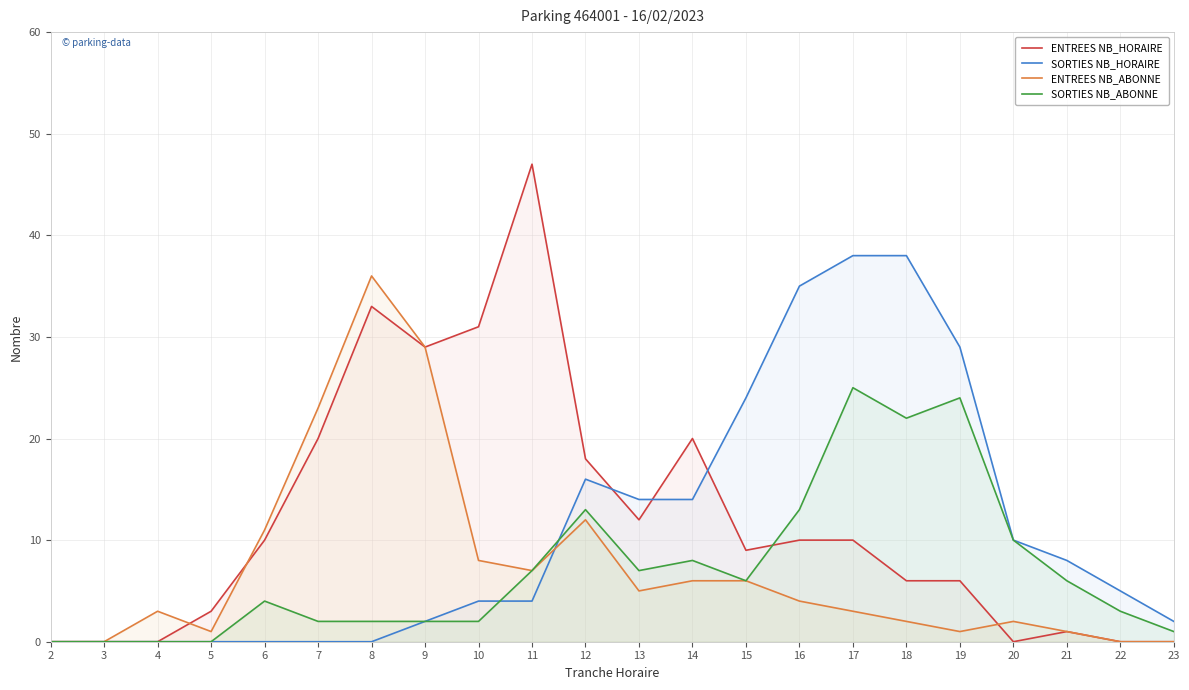

Rank the categories by SORTIES NB_ABONNE value from highest to lowest.

17, 19, 18, 12, 16, 20, 14, 11, 13, 15, 21, 6, 22, 7, 8, 9, 10, 23, 2, 3, 4, 5